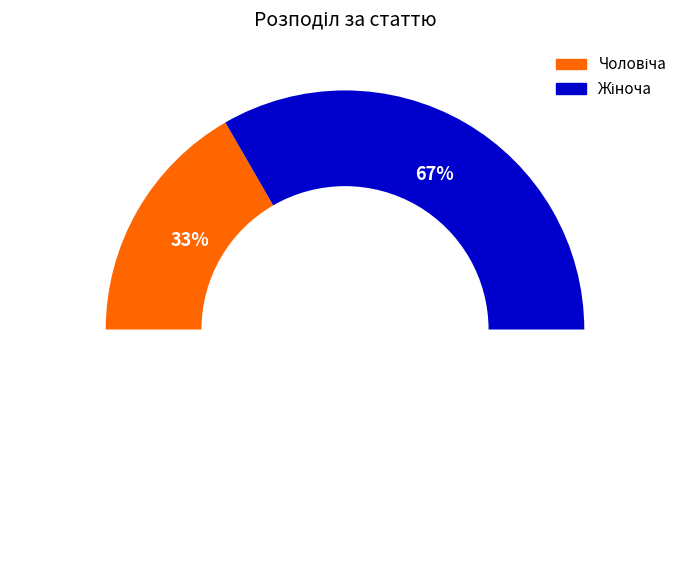

Count the number of slices in the pie.

2